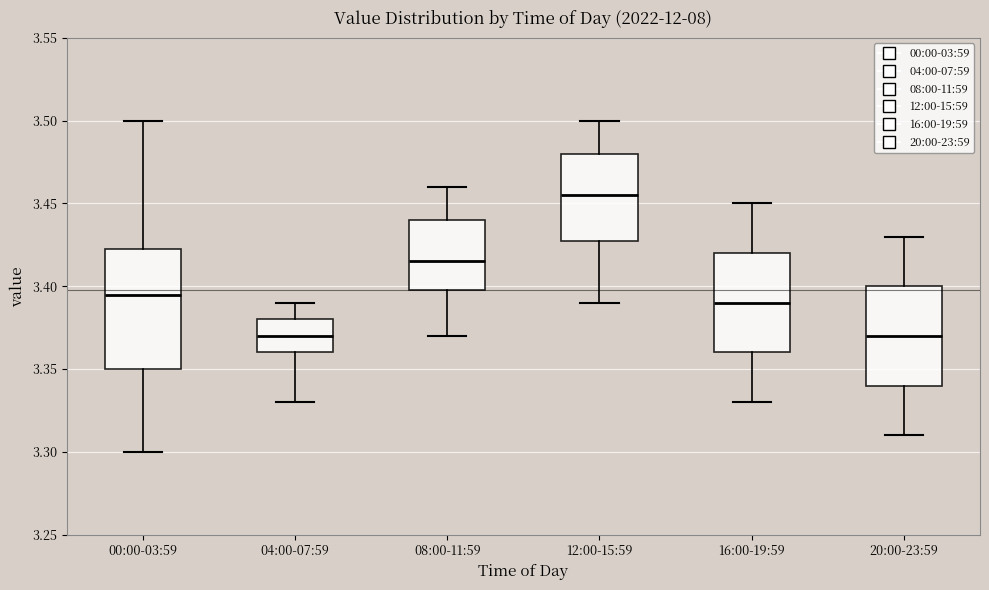

Reading left to right, read every box against the y-axis: the position of its median line, the range the box covers, and the ends of its whiskers. The values are not printed on the chart, so give them approximately, as read against the axis.

00:00-03:59: median 3.395, box 3.350 to 3.425, whiskers 3.300 to 3.500
04:00-07:59: median 3.370, box 3.360 to 3.380, whiskers 3.330 to 3.390
08:00-11:59: median 3.415, box 3.400 to 3.440, whiskers 3.370 to 3.460
12:00-15:59: median 3.455, box 3.430 to 3.480, whiskers 3.390 to 3.500
16:00-19:59: median 3.390, box 3.360 to 3.420, whiskers 3.330 to 3.450
20:00-23:59: median 3.370, box 3.340 to 3.400, whiskers 3.310 to 3.430